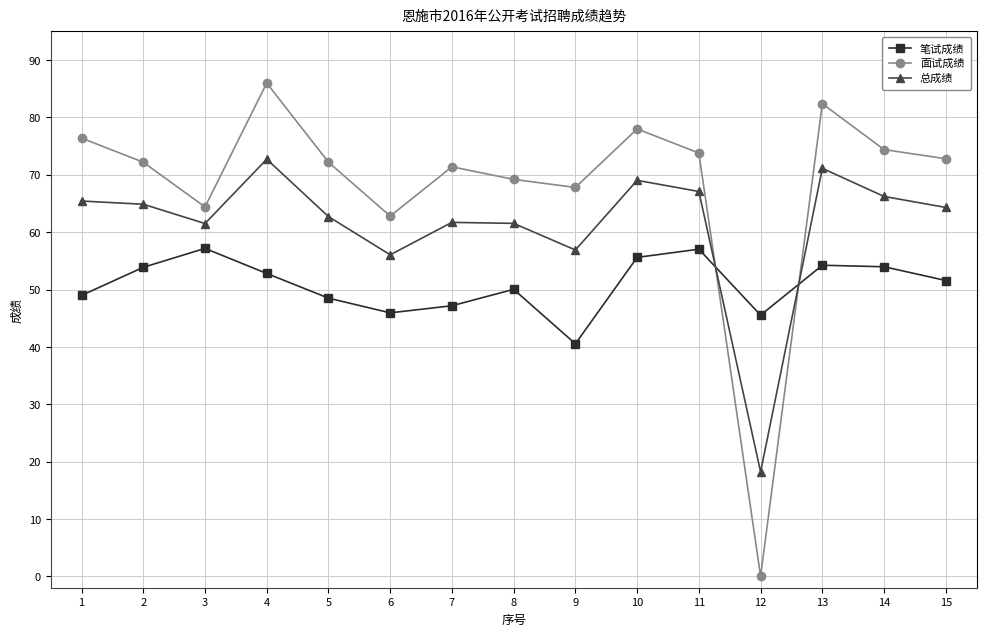

Which series has the widest spread of values?

面试成绩